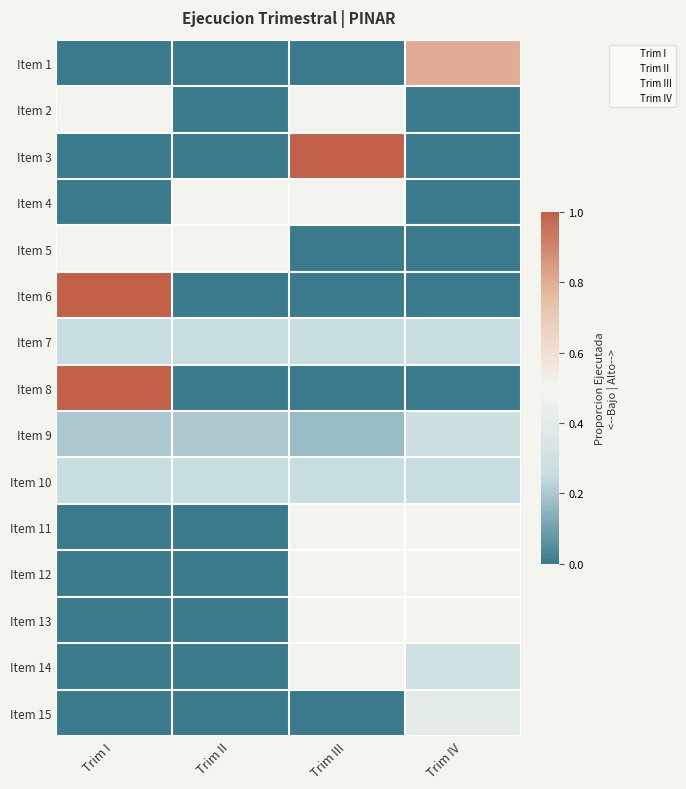

At which category does the chart reach its peak across all series?

Trim III